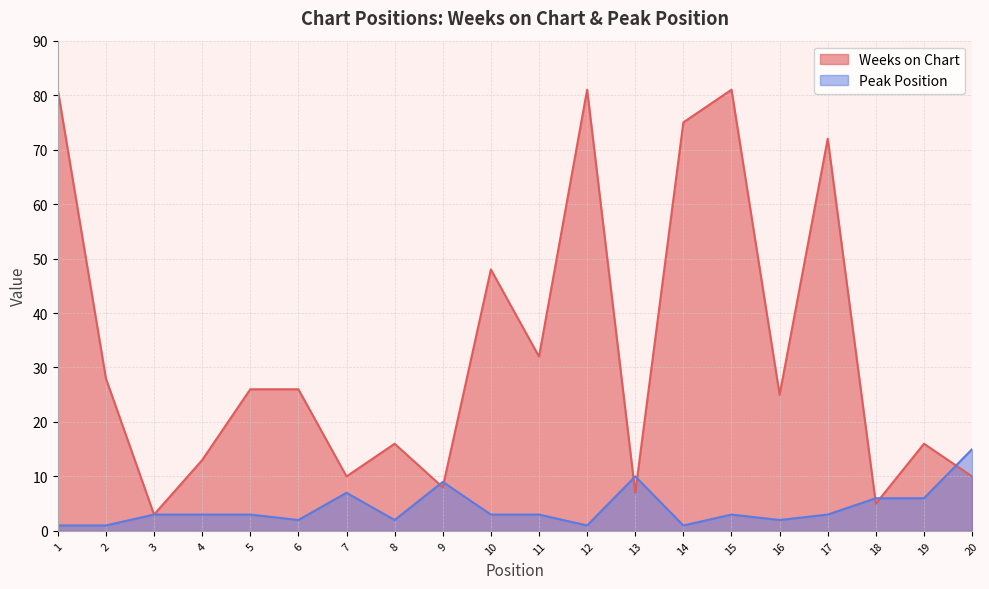

What is the difference between the Peak Position values at 9 and 20?

6